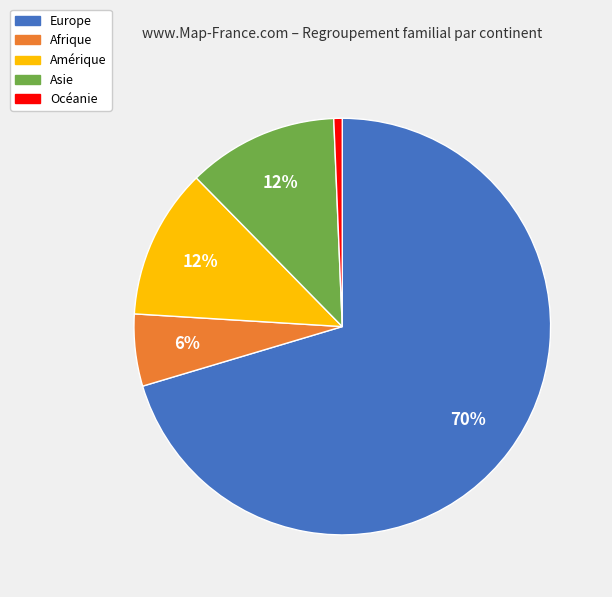

Is it true that Afrique is 13% of the pie?

False